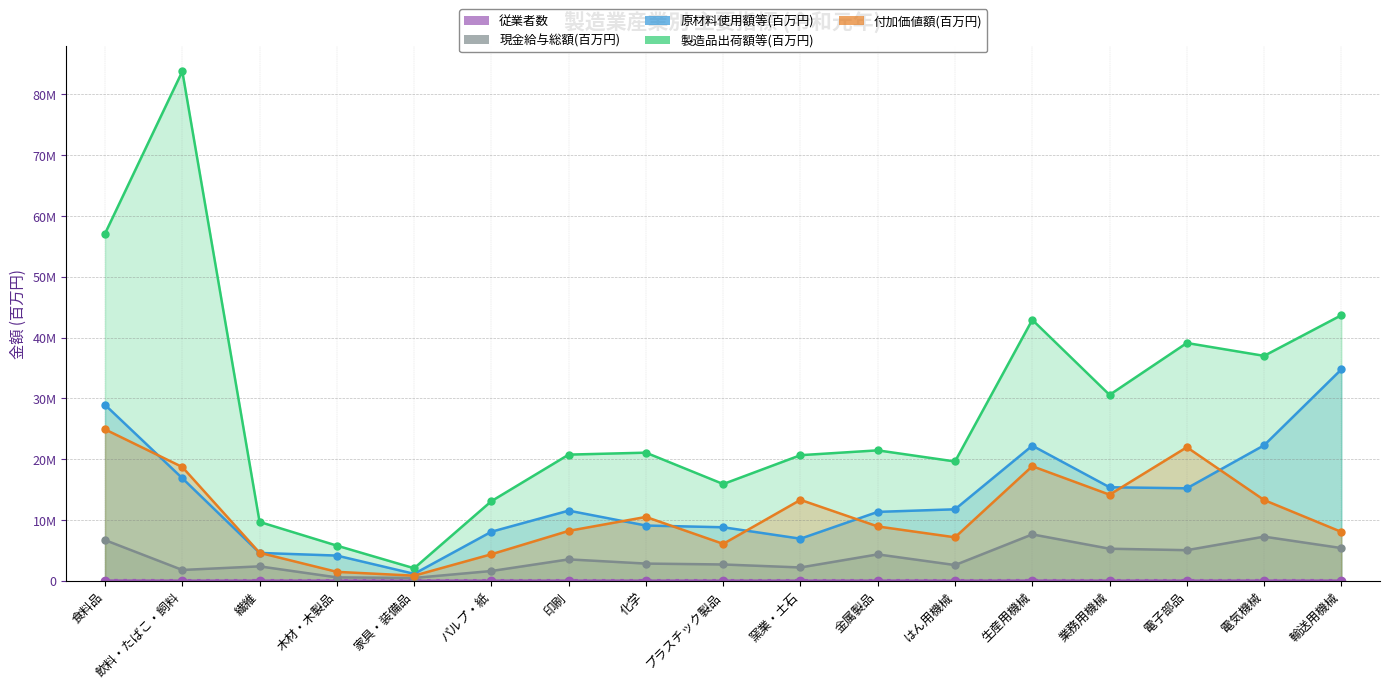

What is the total value across all series at 飲料・たばこ・飼料?

121125056